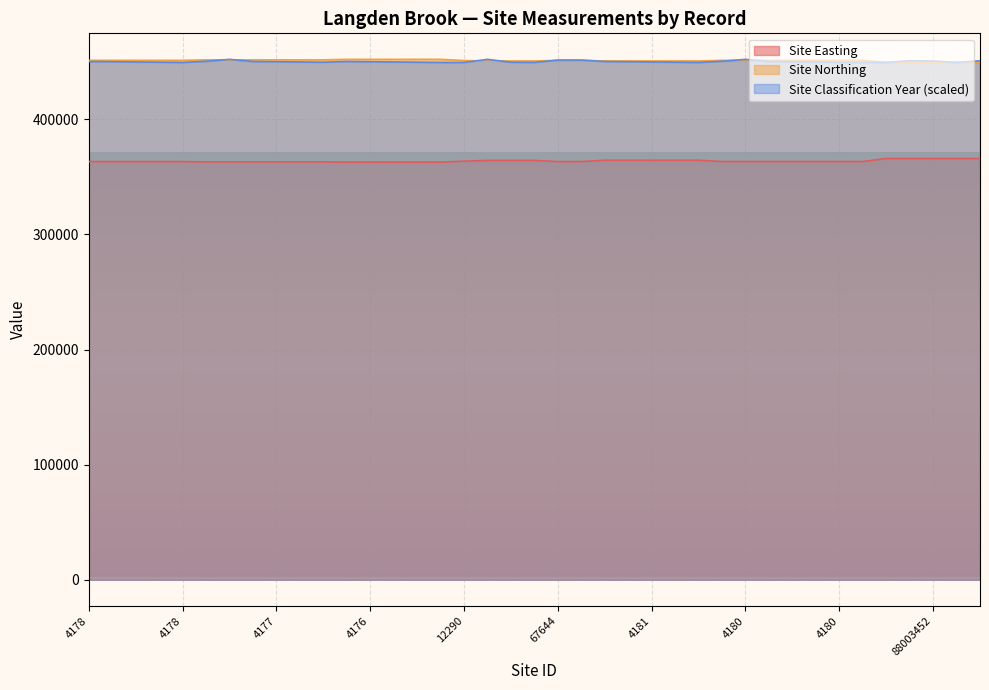

What is the difference between the Site Easting values at 88003452 and 4176?

3187.0